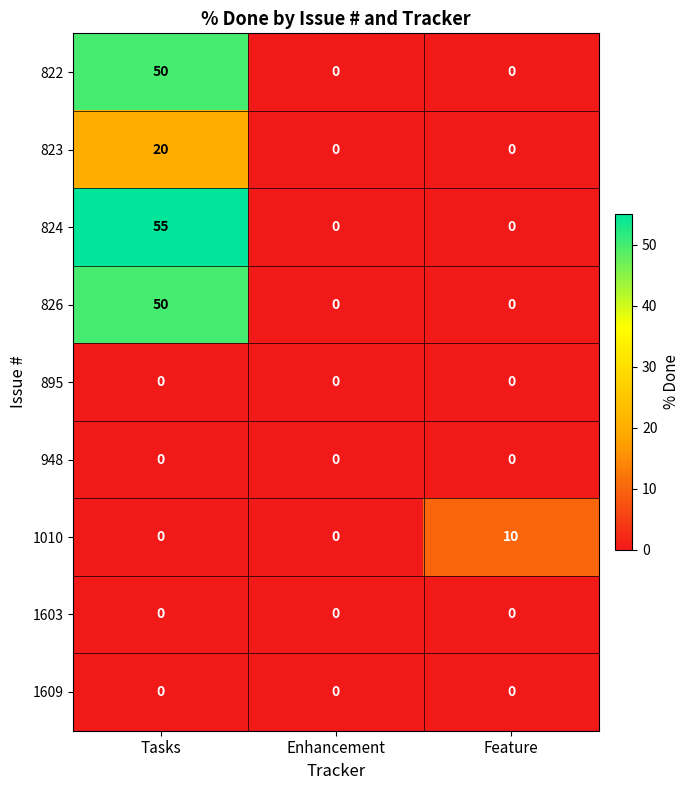

What is the spread (max minus min) of values at Tasks?

55